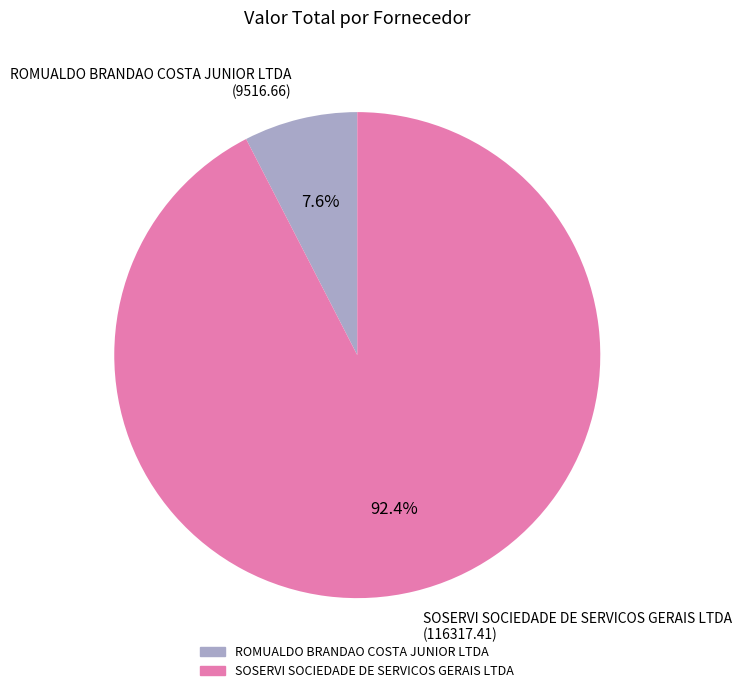

Between SOSERVI SOCIEDADE DE SERVICOS GERAIS LTDA (116317.41) and ROMUALDO BRANDAO COSTA JUNIOR LTDA (9516.66), which is larger?

SOSERVI SOCIEDADE DE SERVICOS GERAIS LTDA (116317.41)